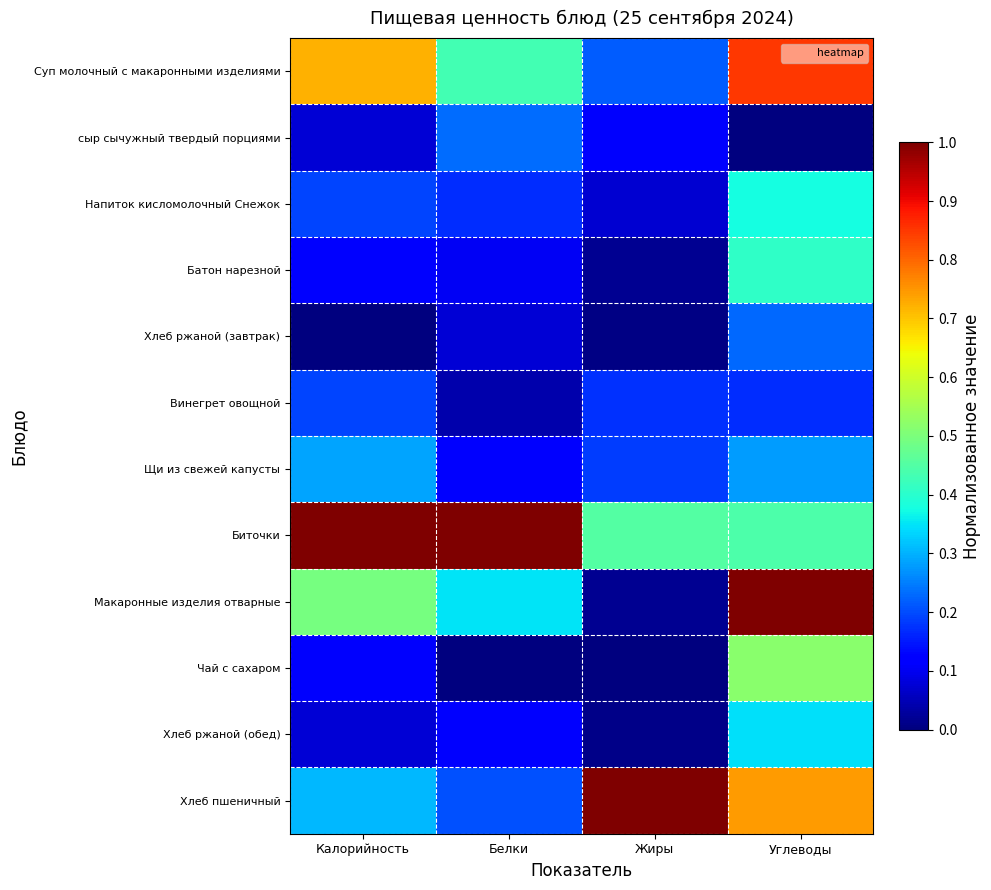

Which has a higher value, Калорийность or Жиры?

Калорийность